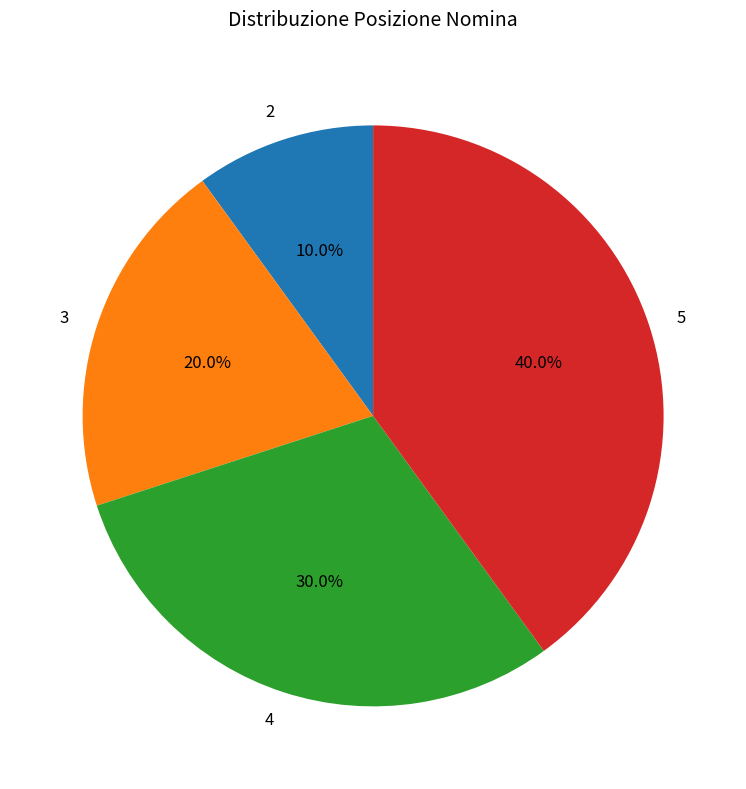

How many slices are in this pie chart?

4